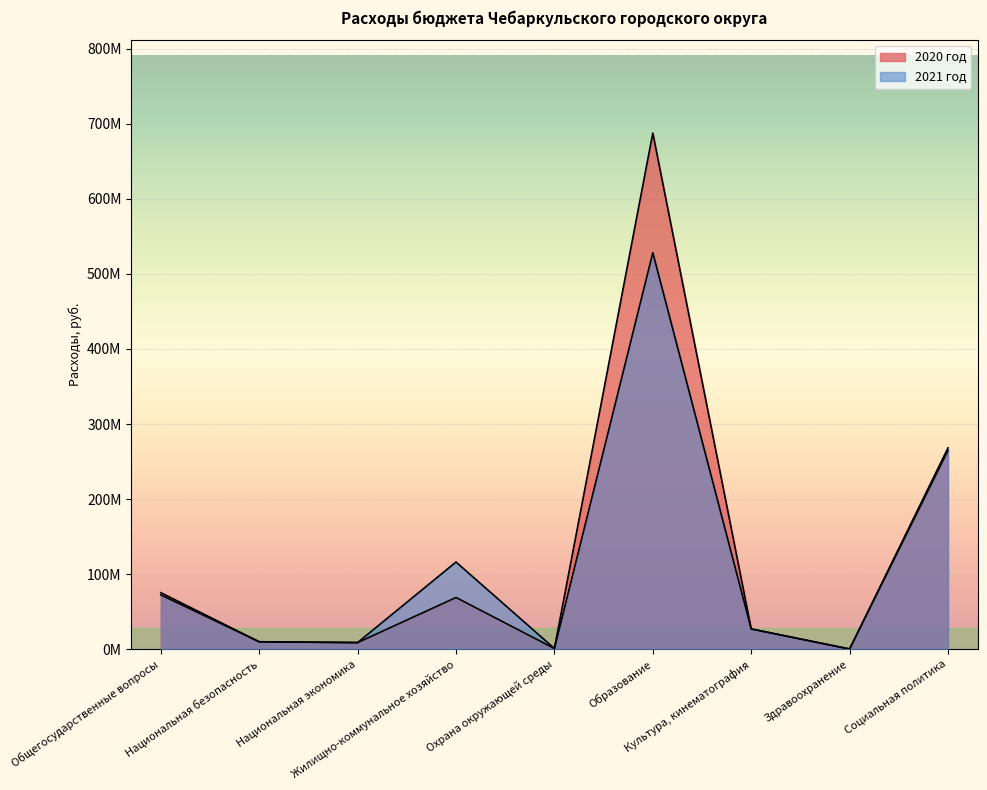

True or false: 2020 год and 2021 год cross at least once.

False